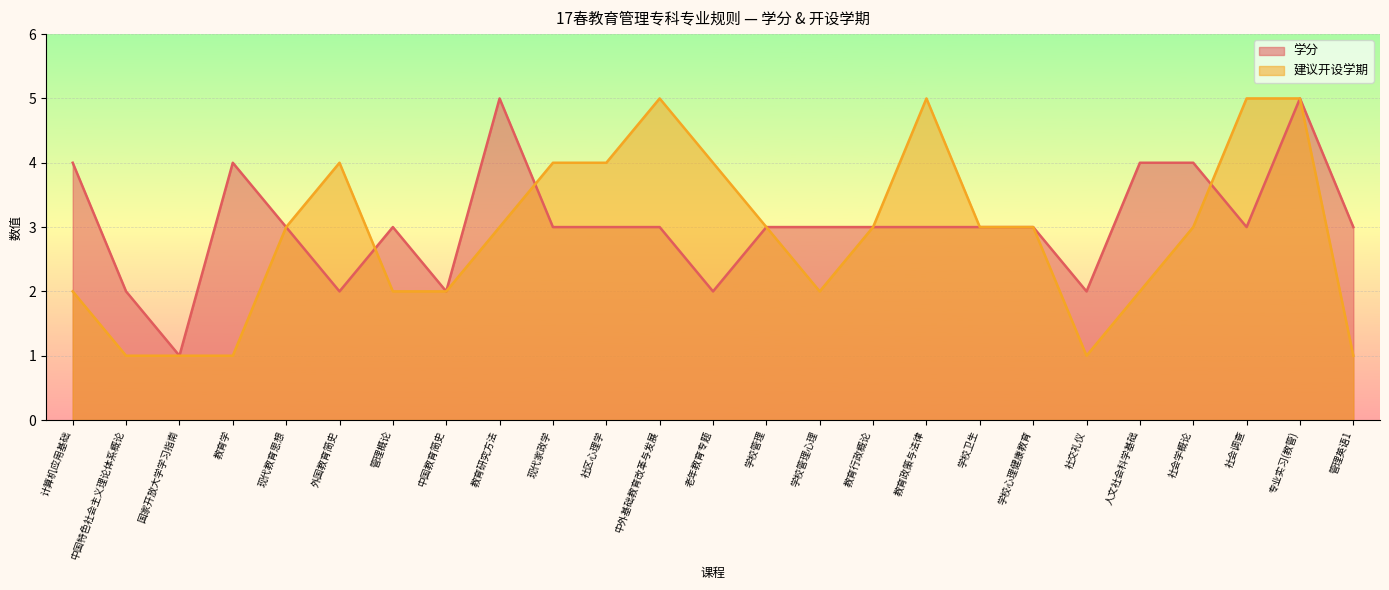

What is the value of the 建议开设学期 point at the 20th from the left?

1